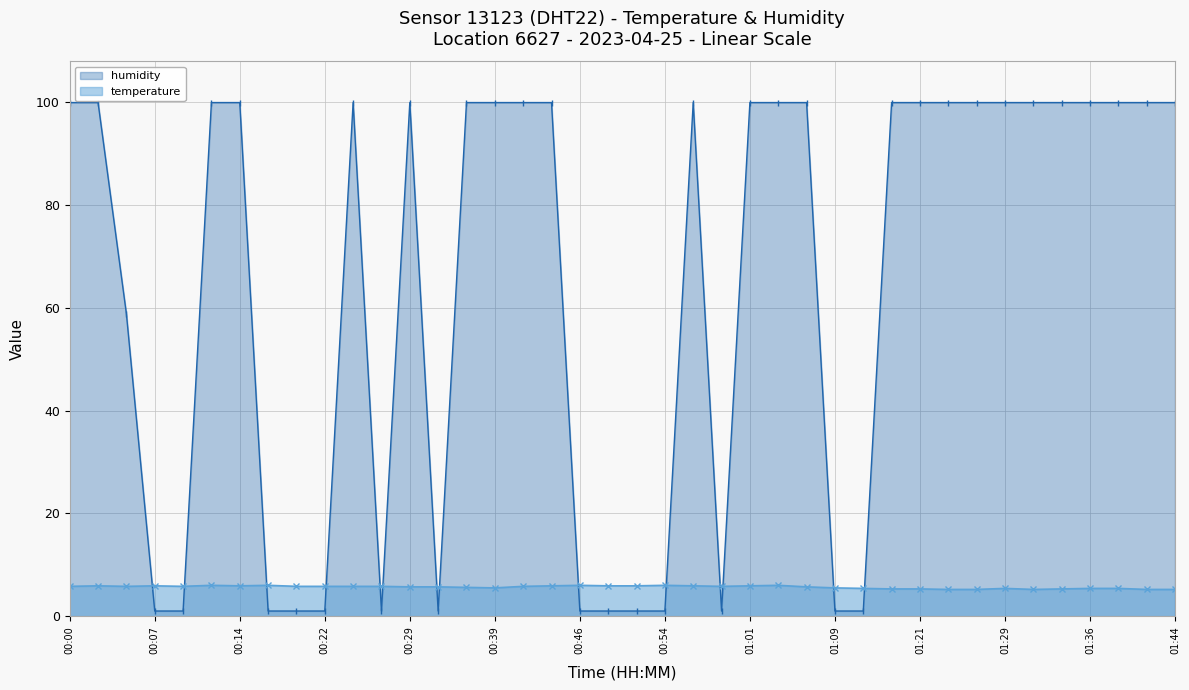

How many times do humidity and temperature cross each other?

14